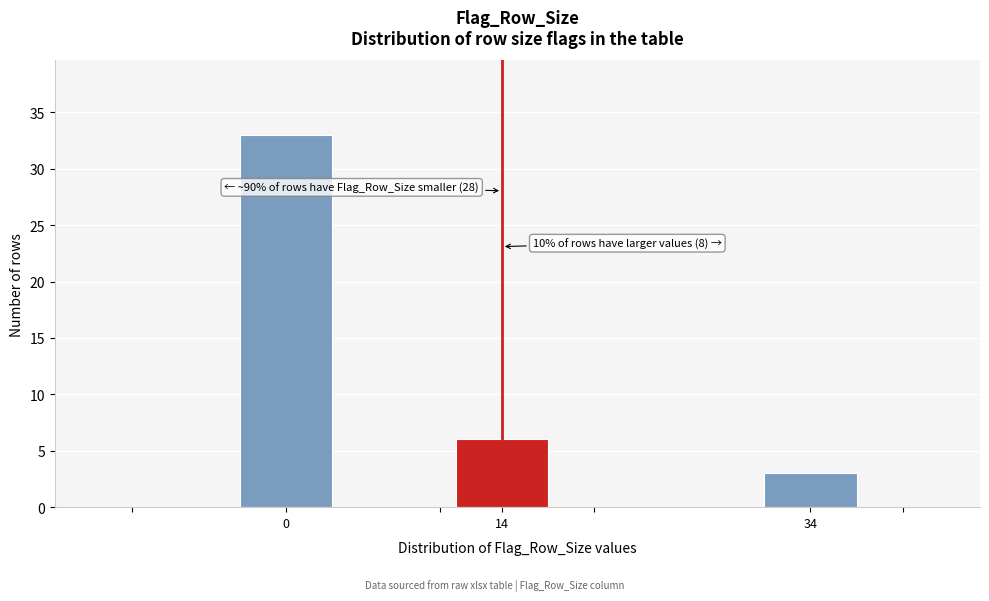

Reading left to right, what are all the values shown in this chart?

0=33	14=6	34=3